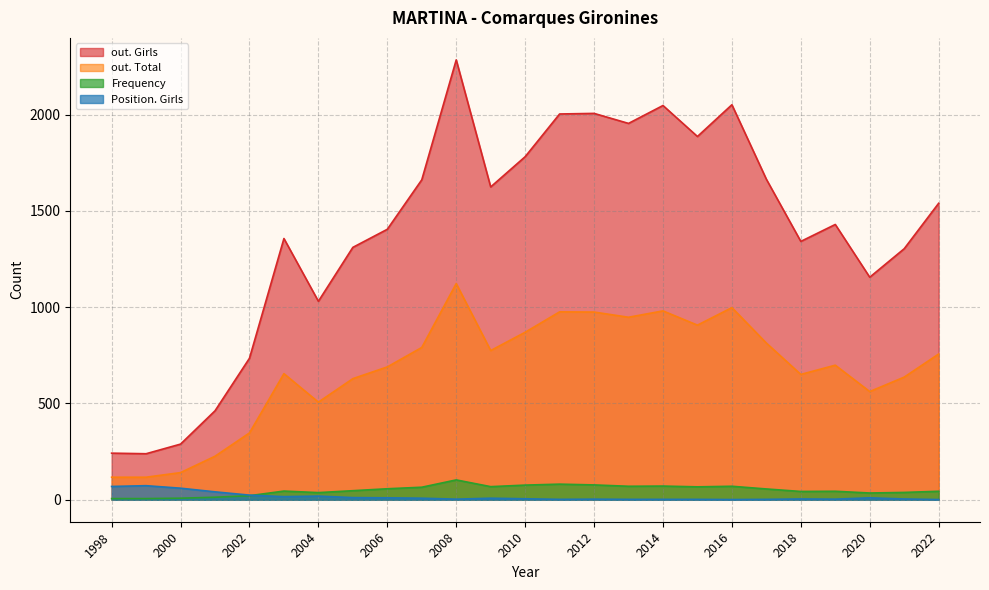

At which label does Position. Girls first exceed 5?

1998